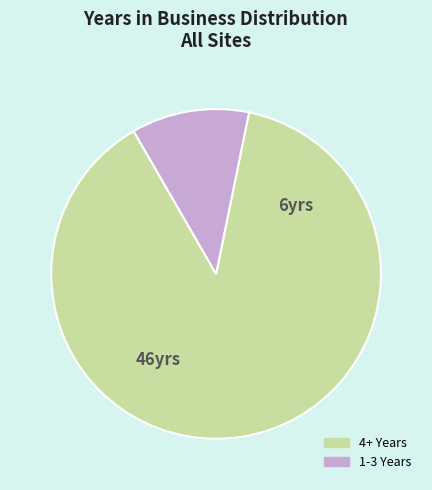

Is there a majority slice in this chart?

Yes